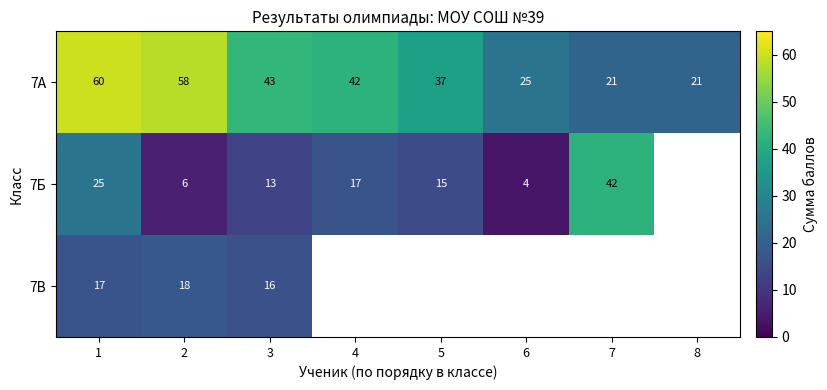

Is the value of 7Б at 3 greater than the value of 7А at 4?

No